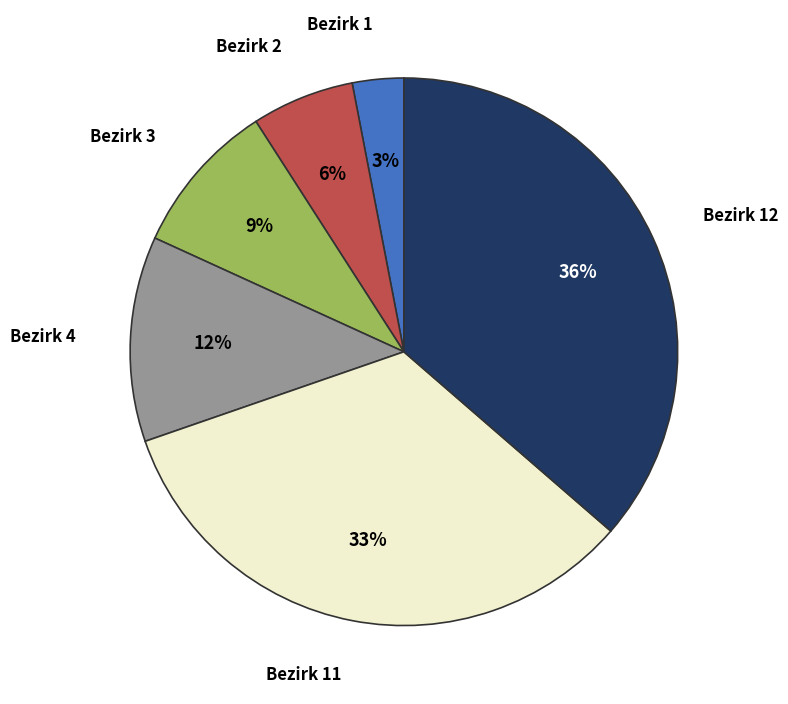

Is there a majority slice in this chart?

No